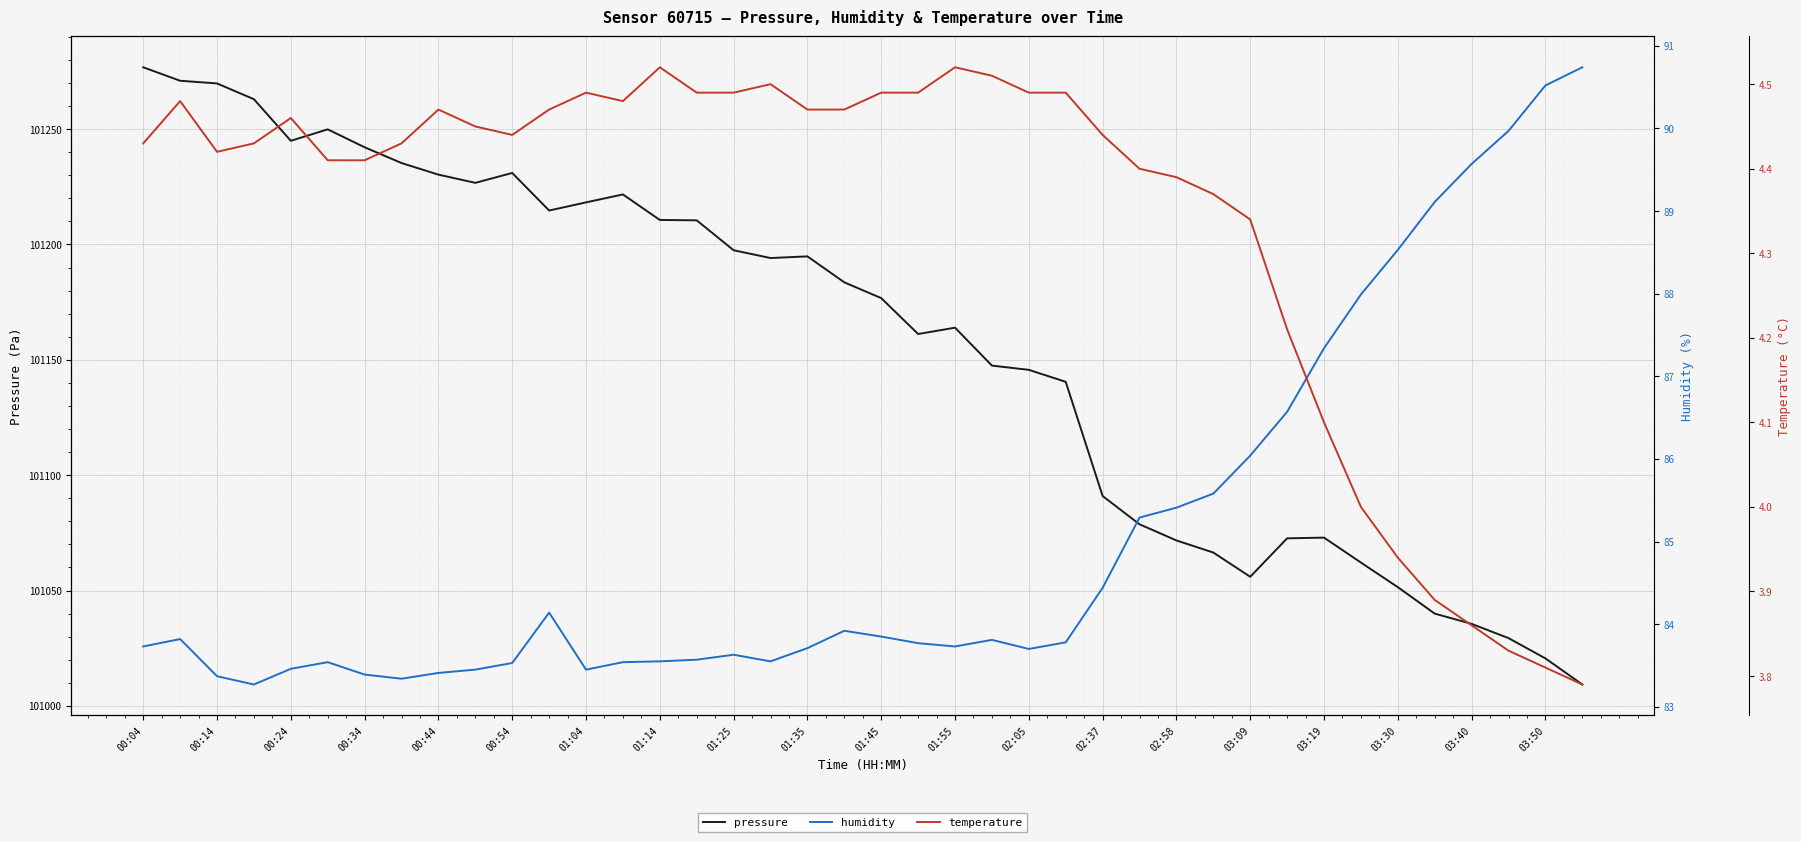

How many interior local peaks does the temperature series have?

7